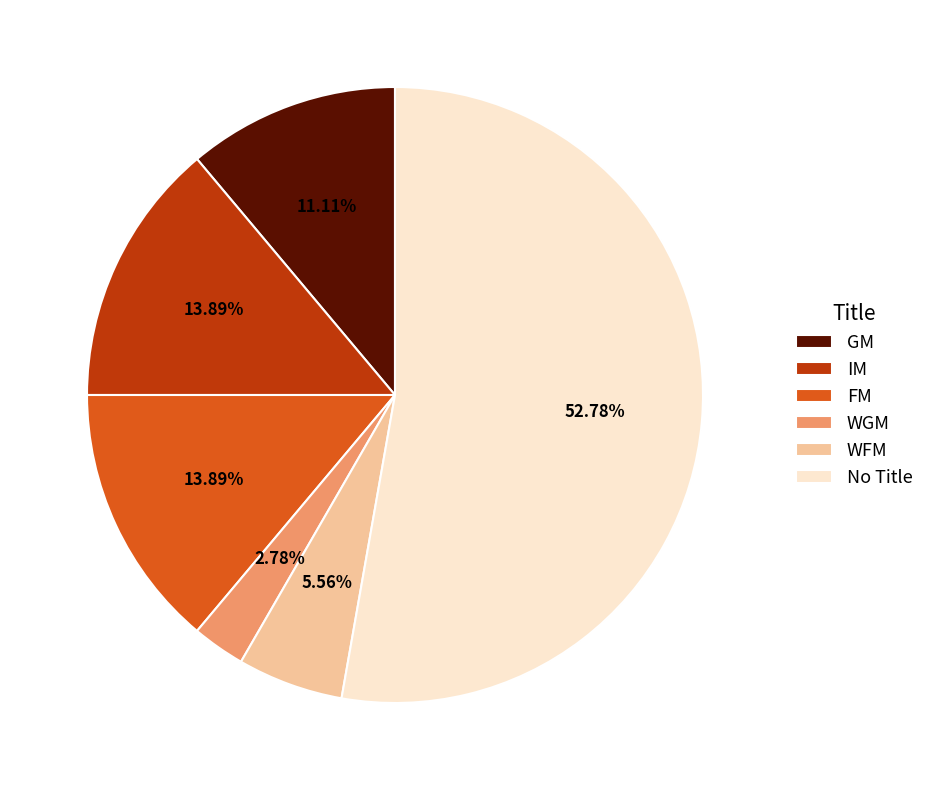

What portion of the pie excludes WFM?

94.4%